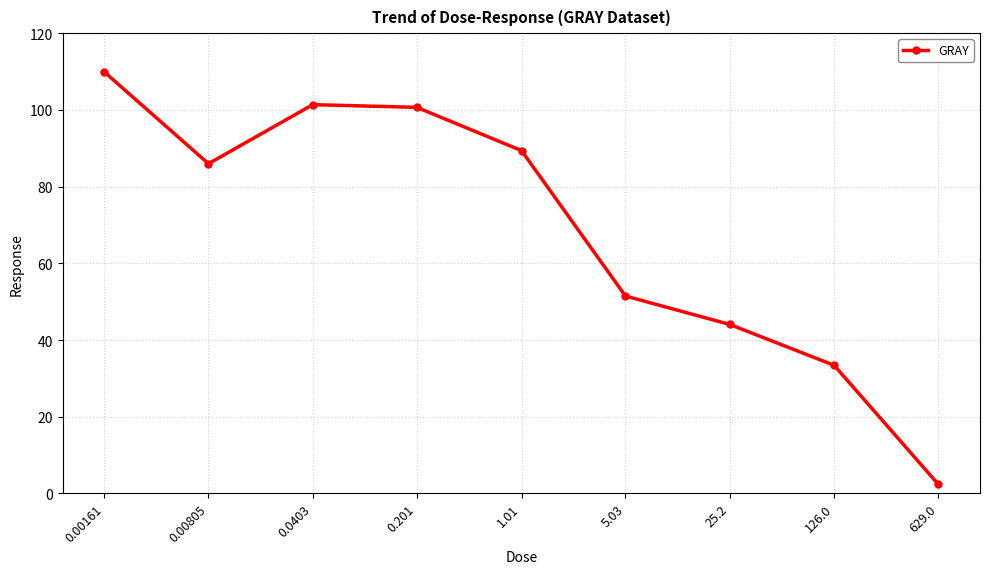

True or false: there are more than 0 points higher than both neighbors.

True